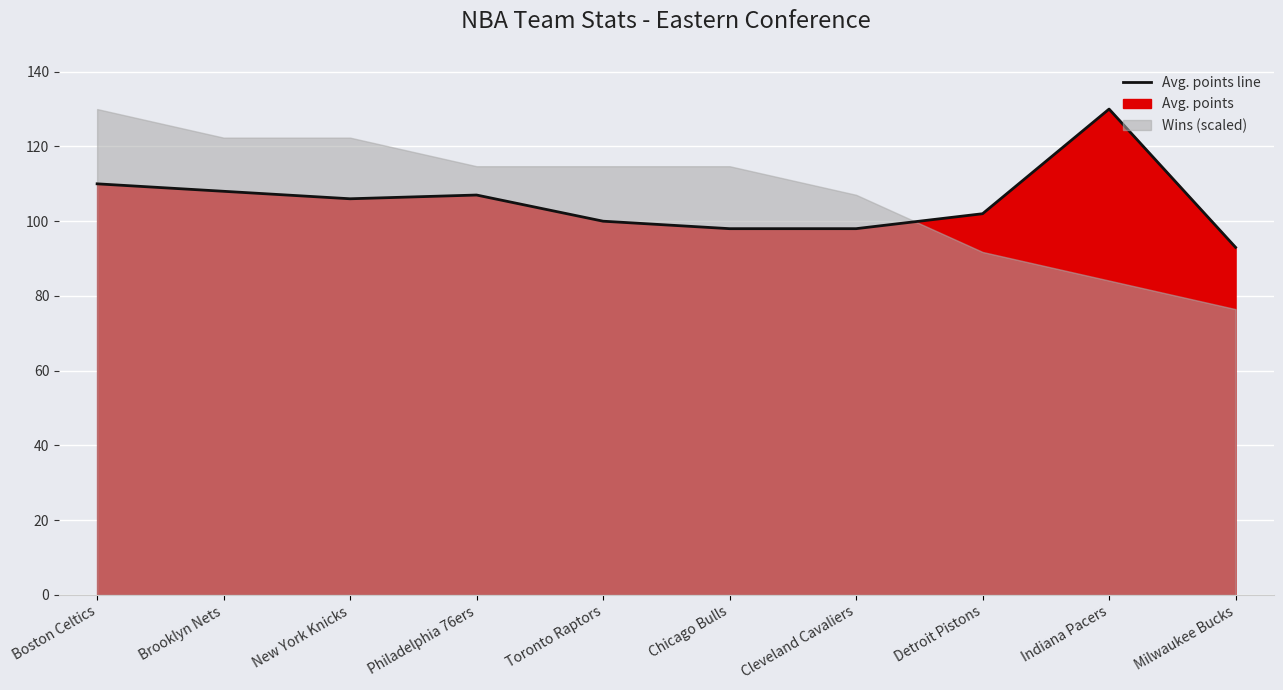

What is the ratio of the value at Toronto Raptors to the value at Indiana Pacers?

0.8